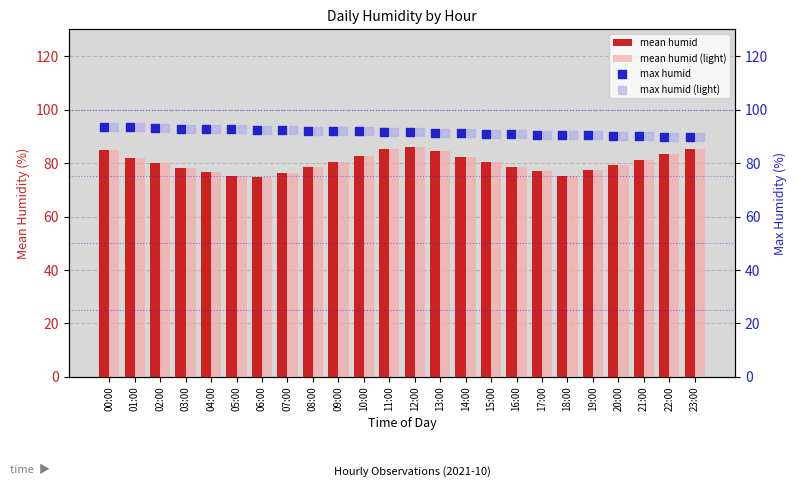

The mean humid (light) series shows 82.3 at 14:00. True or false?

True